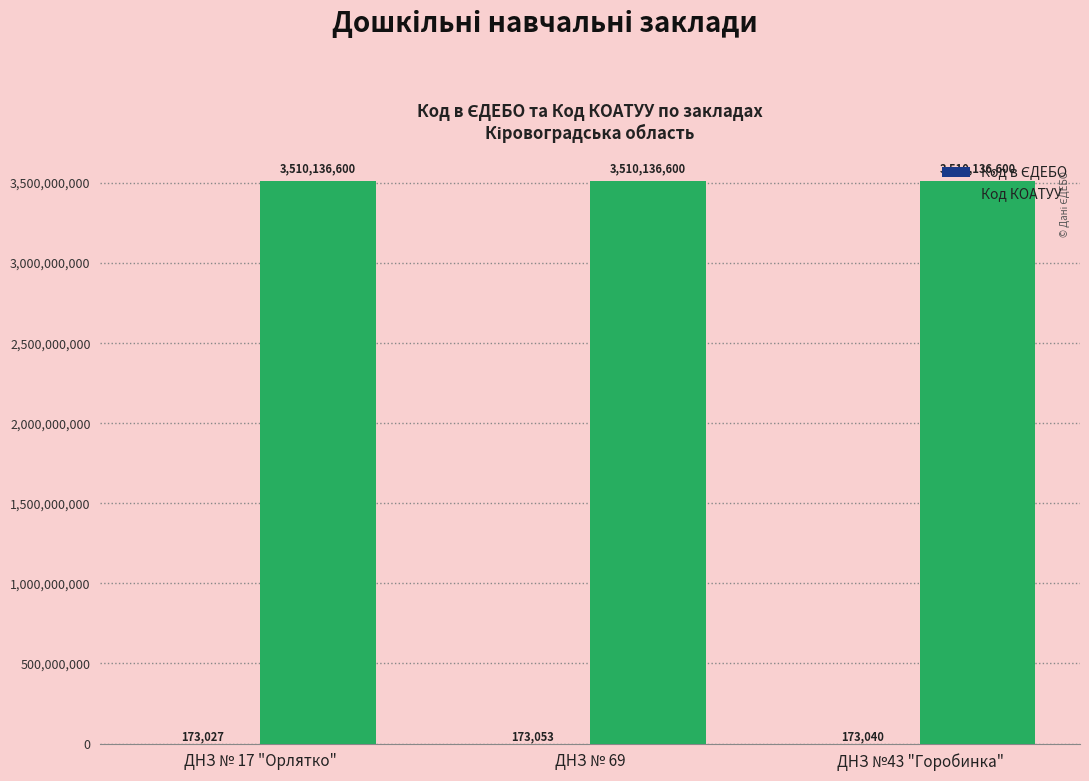

Count the number of categories in the chart.

3